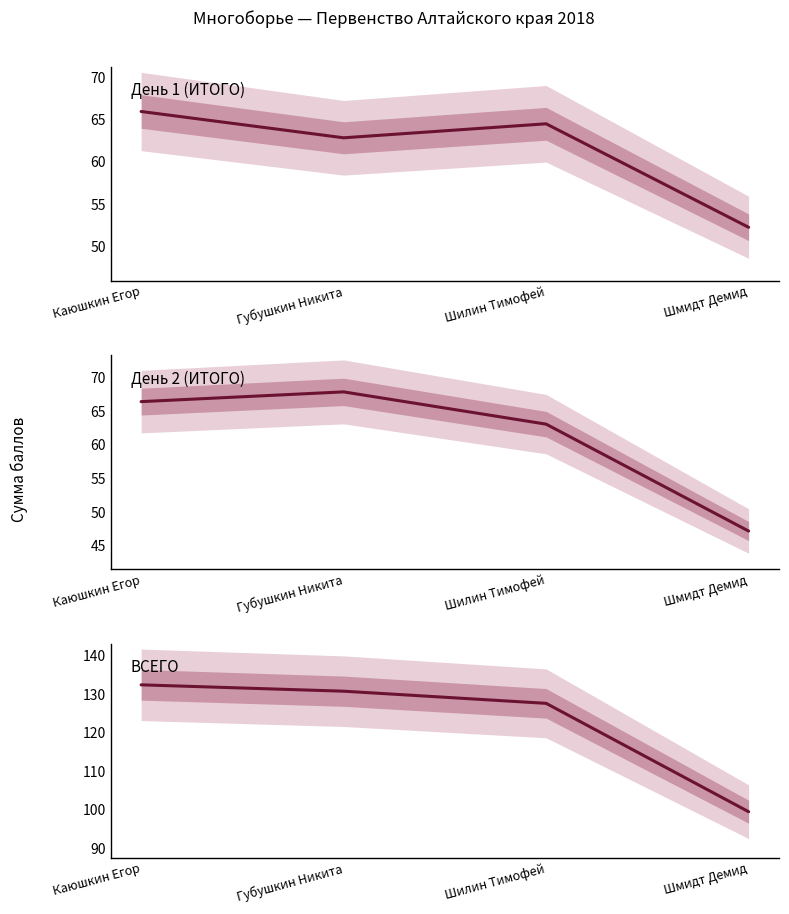

What is the value of the ВСЕГО point at the 1st from the left?

132.4